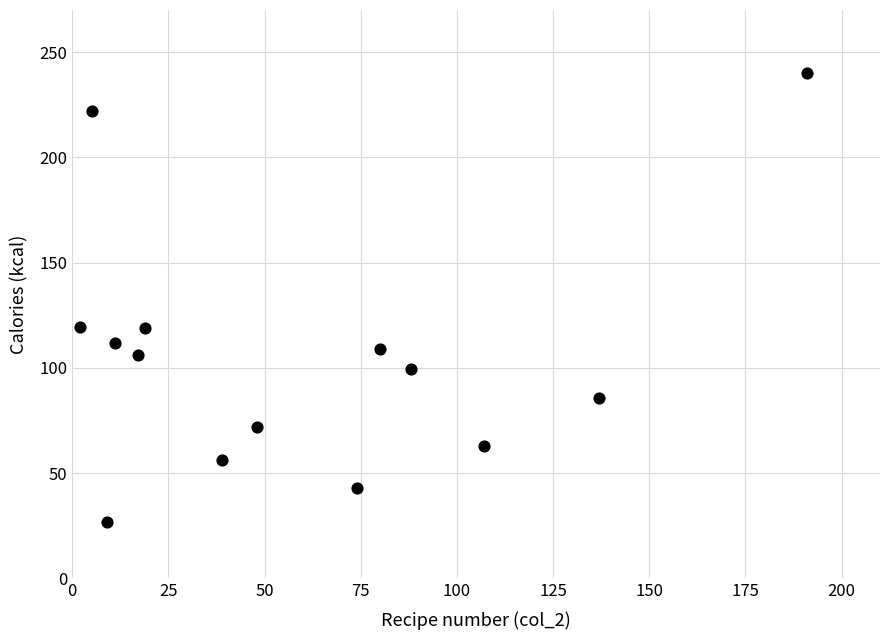

What is the range of Y values (max minus min)?

213.2